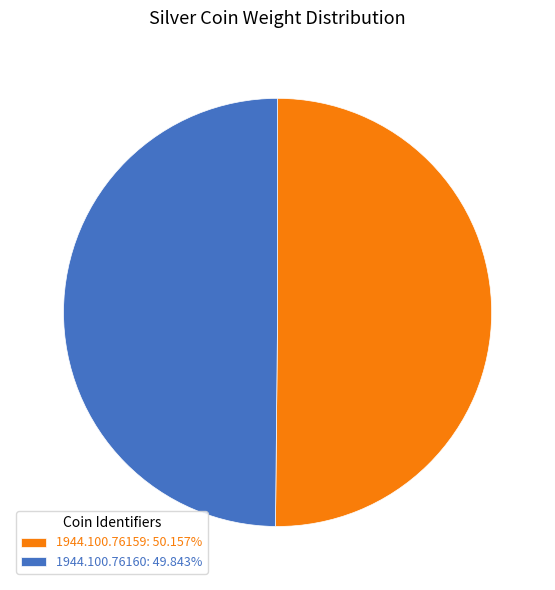

Is the sum of 1944.100.76159: 50.157% and 1944.100.76160: 49.843% greater than half?

Yes